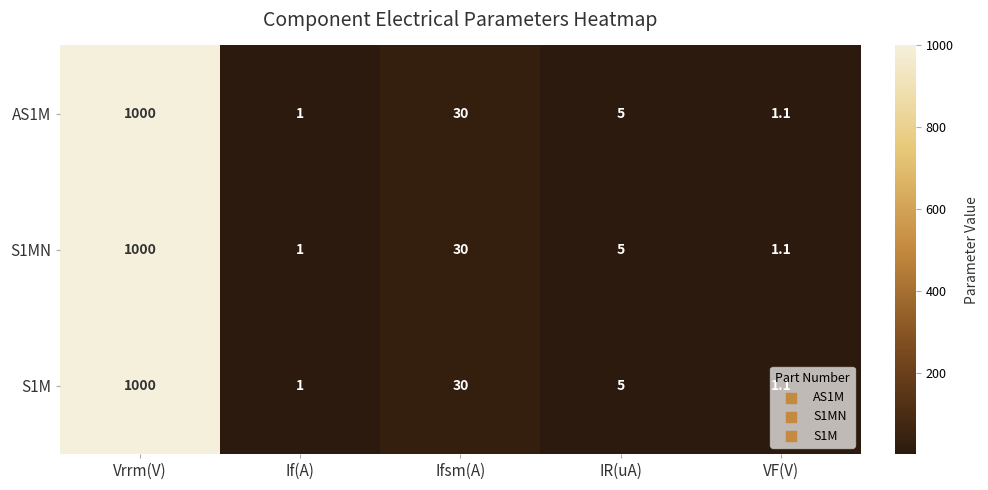

At which label is AS1M closest to 500?

Ifsm(A)